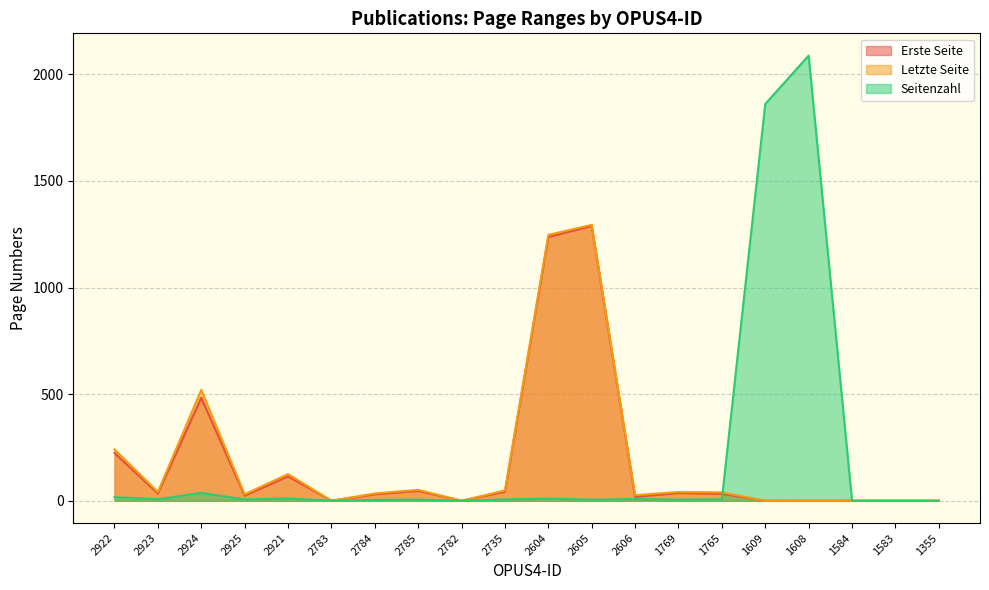

True or false: Erste Seite and Letzte Seite intersect in this chart.

False